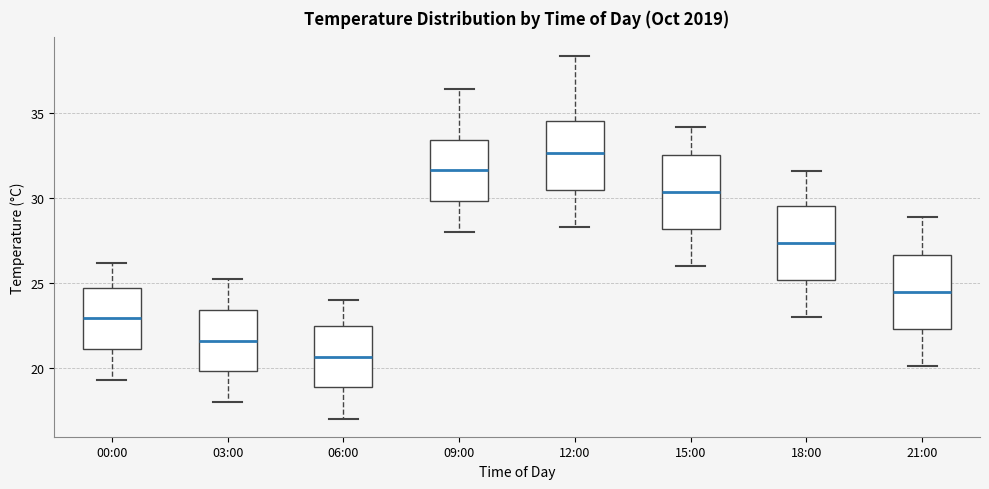

Which box has the highest median line?

12:00